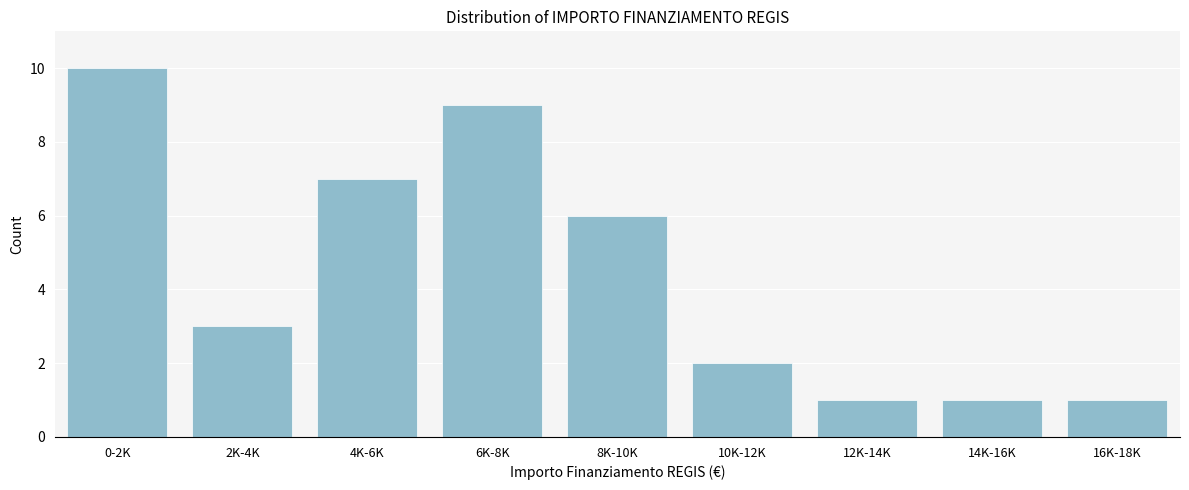

Reading left to right, list all the values displayed in this chart.

10	3	7	9	6	2	1	1	1